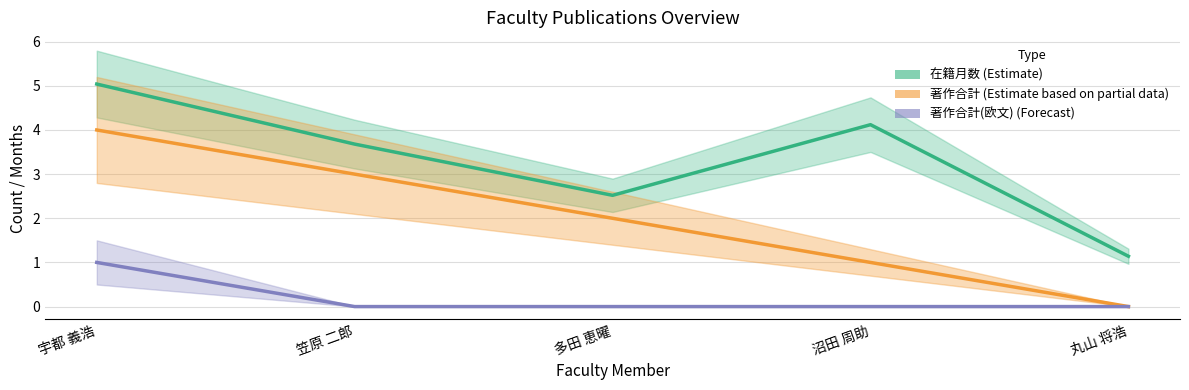

True or false: 著作合計 has a value of 0.4 at 沼田 周助.

False